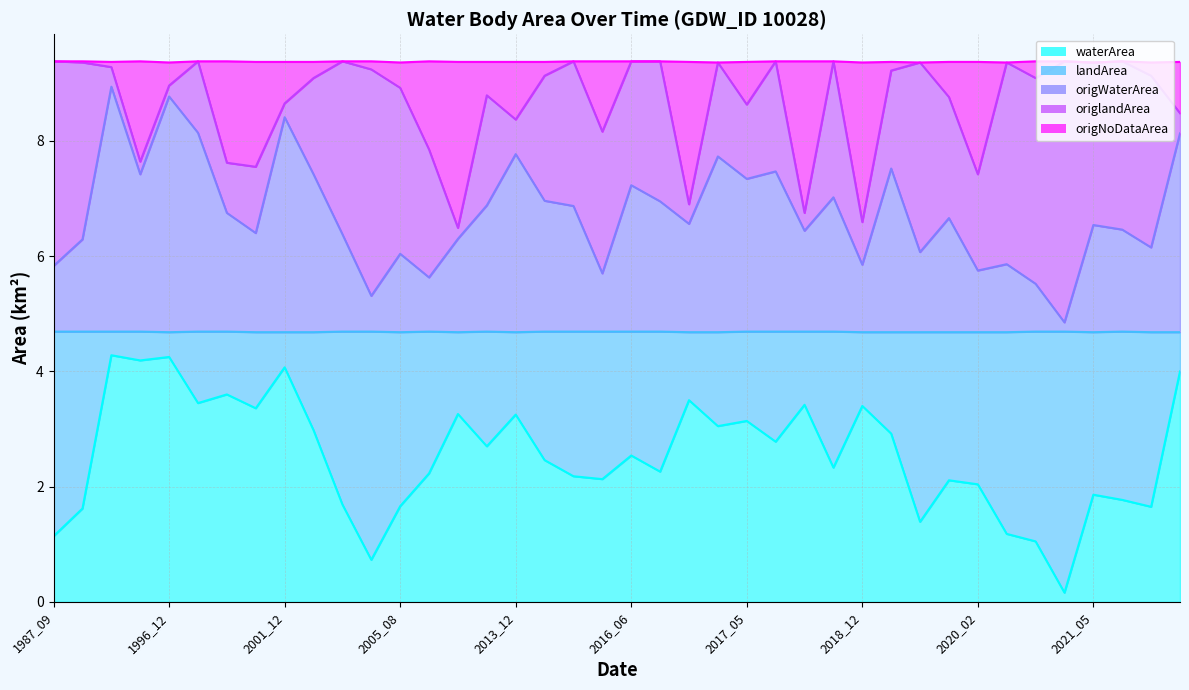

How many lines are shown in the chart?

5